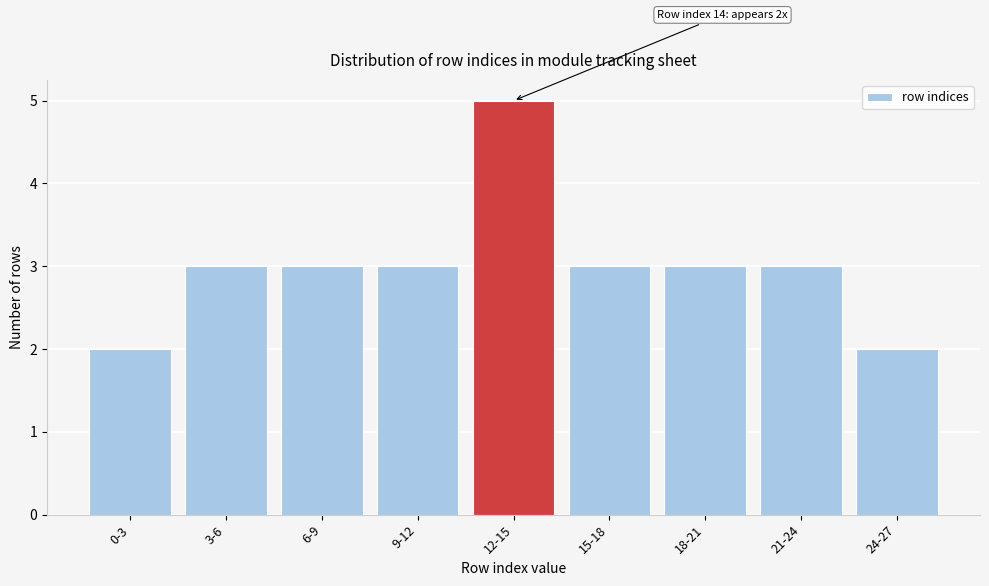

Reading right to left, what are all the values shown in this chart?

24-27=2	21-24=3	18-21=3	15-18=3	12-15=5	9-12=3	6-9=3	3-6=3	0-3=2